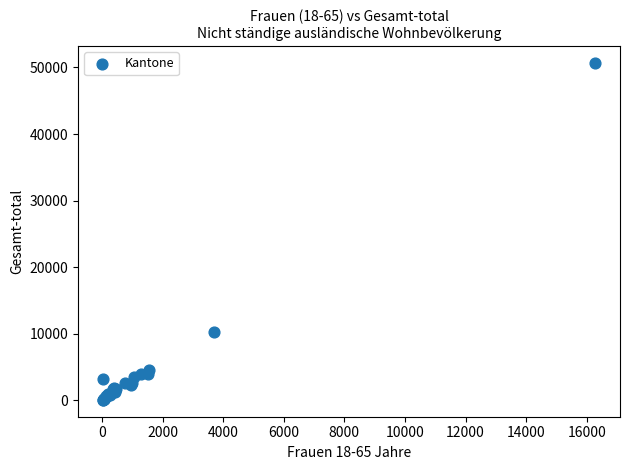

What Y value in the scatter plot is closest to 25373?

10264